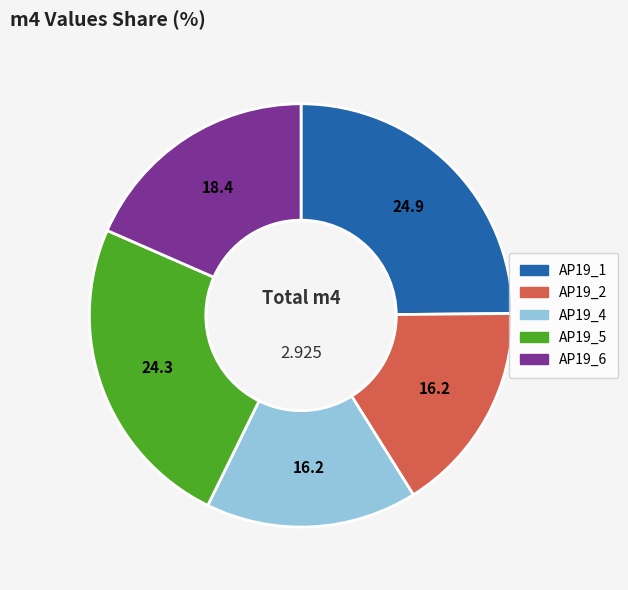

Count the number of slices in the pie.

5